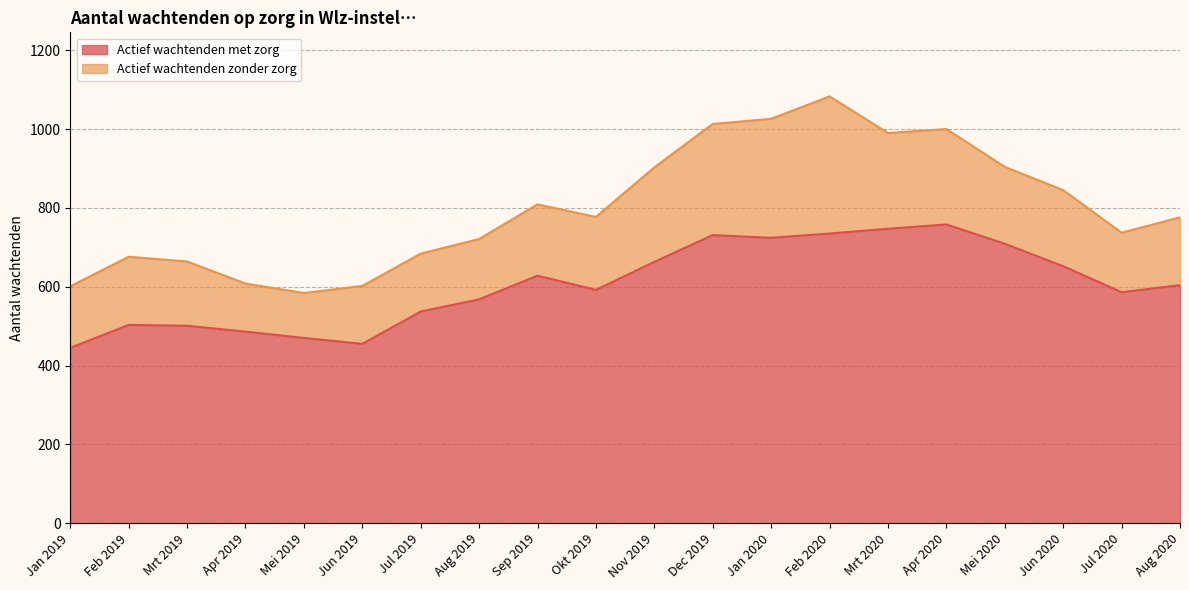

What is the label of the 19th point from the left?

Jul 2020